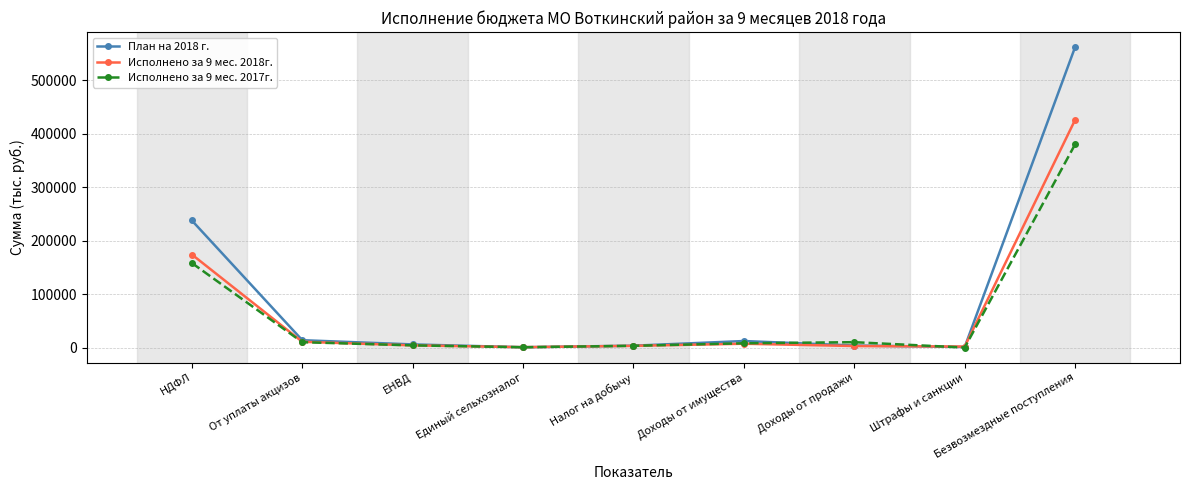

Does the chart have visible grid lines?

Yes